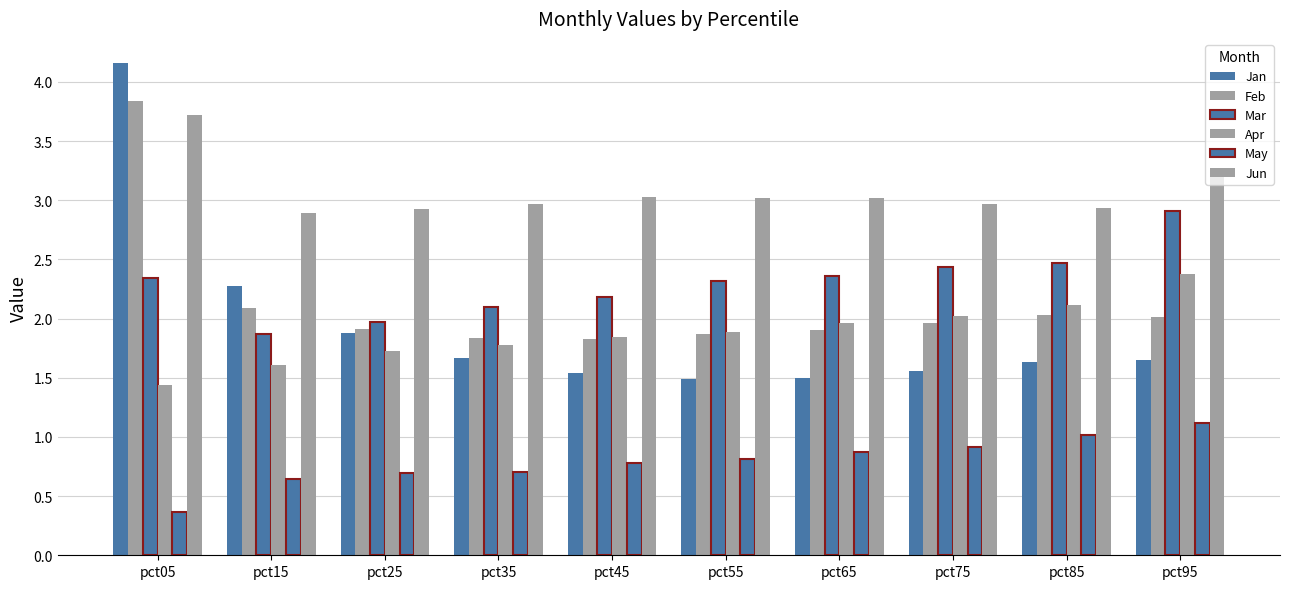

At which category does the chart reach its minimum across all series?

pct05